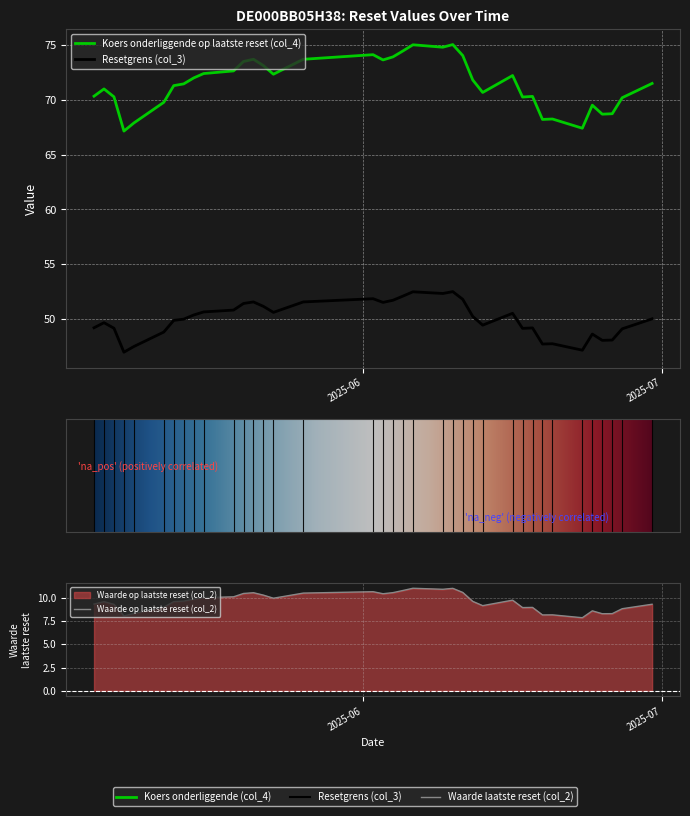

How many values in the Waarde op laatste reset (col_2) series are below 9?

11